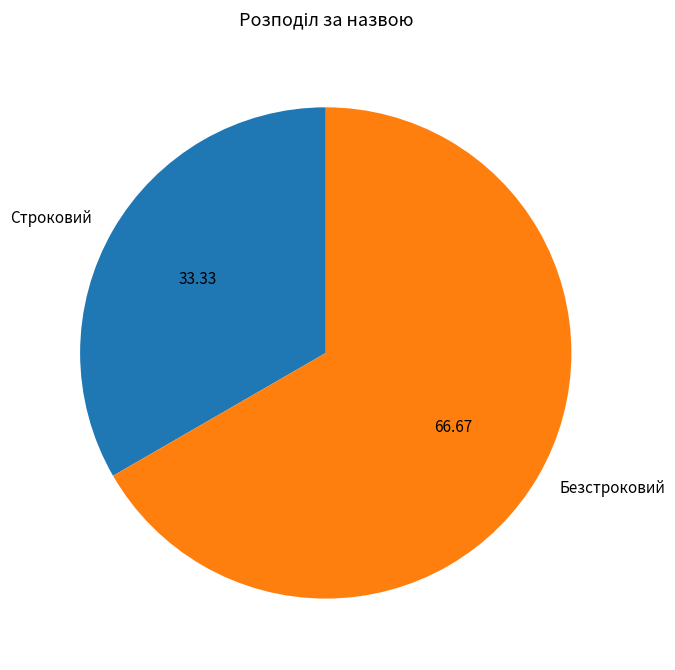

Which category has the smallest portion of the pie?

Строковий